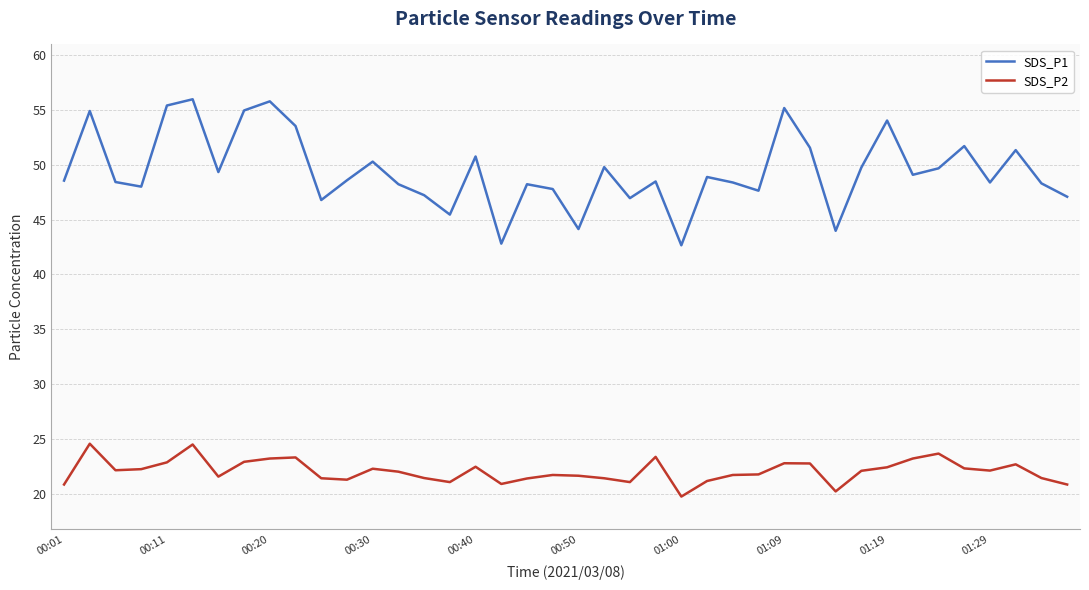

Which series has the largest total across all categories?

SDS_P1